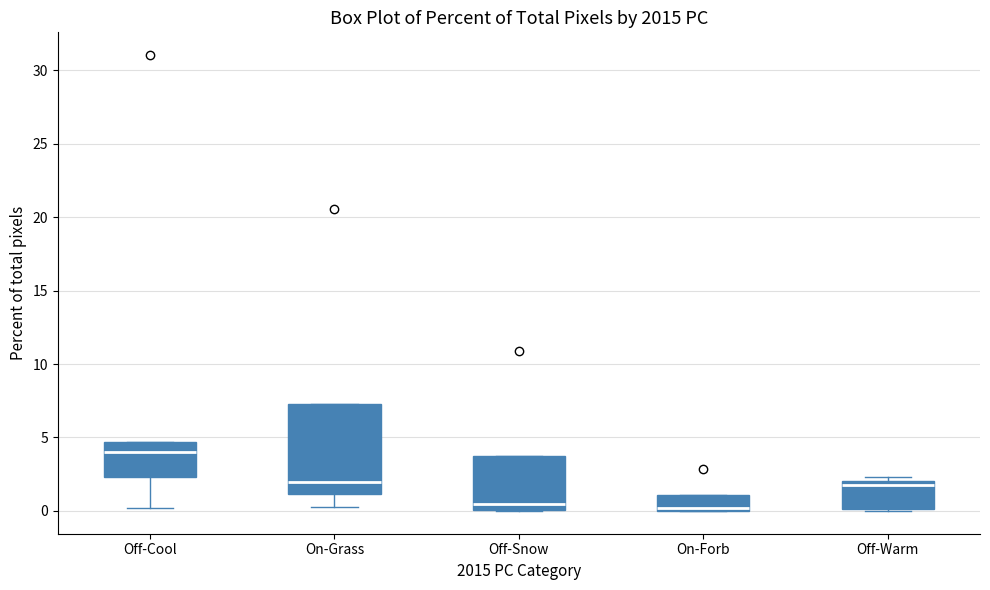

Where is the lower edge of the box for Off-Snow on the y-axis? The values are not printed on the chart, so give them approximately, as read against the axis.

0.0